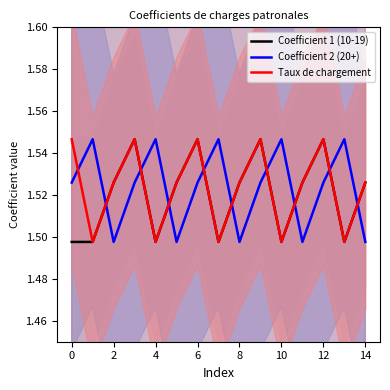

Reading left to right, what are all the values shown in this chart?

Coefficient 1 (10-19): 1.5	1.5	1.5	1.5	1.5	1.5	1.5	1.5	1.5	1.5	1.5	1.5	1.5	1.5	1.5
Coefficient 2 (20+): 1.5	1.5	1.5	1.5	1.5	1.5	1.5	1.5	1.5	1.5	1.5	1.5	1.5	1.5	1.5
Taux de chargement: 1.5	1.5	1.5	1.5	1.5	1.5	1.5	1.5	1.5	1.5	1.5	1.5	1.5	1.5	1.5